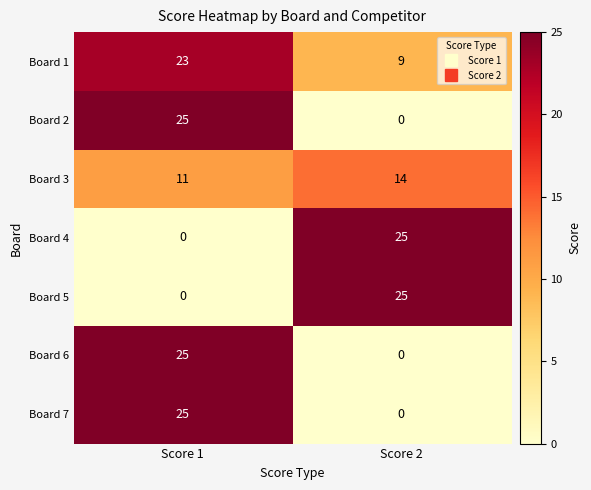

What is the difference between the maximum and minimum values in the Board 1 series?

14